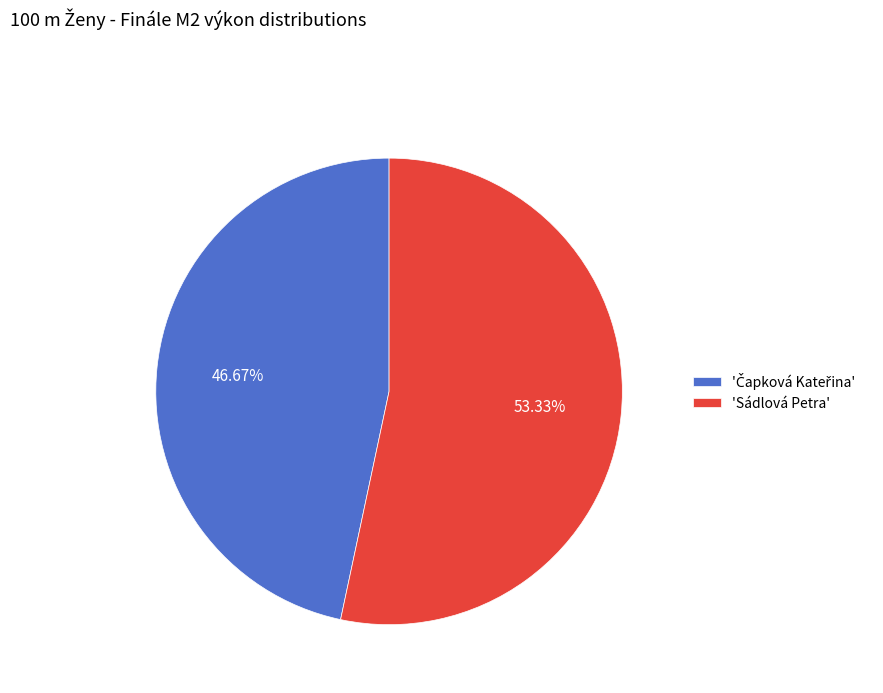

Which slice is the largest?

'Sádlová Petra'